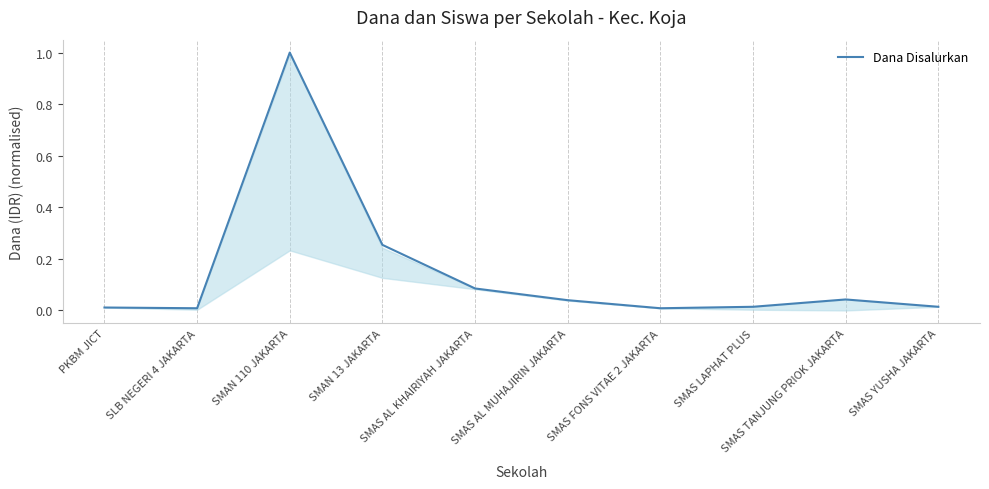

True or false: the data shows 0.0 at SLB NEGERI 4 JAKARTA.

True